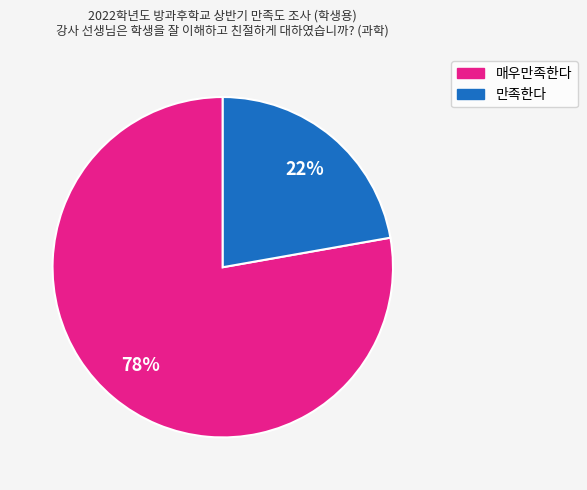

To the nearest percent, what is the difference between the largest and smallest slice percentages?

56%